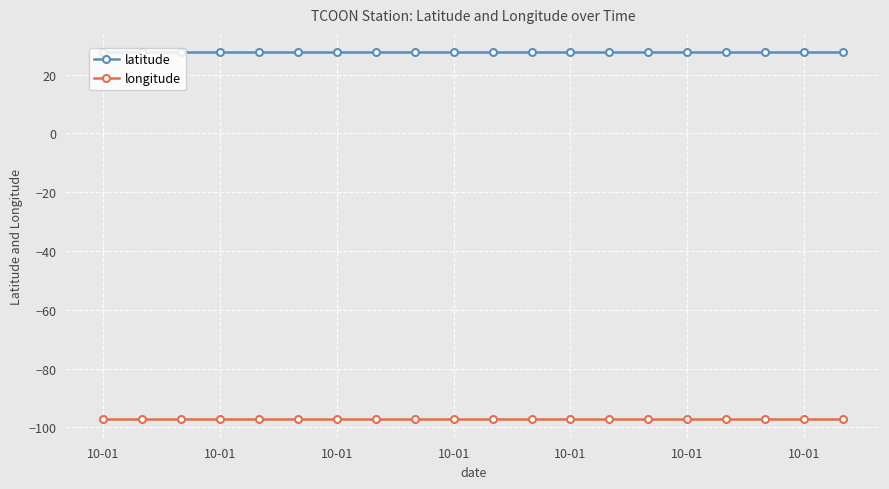

What is the maximum value for latitude?

27.6